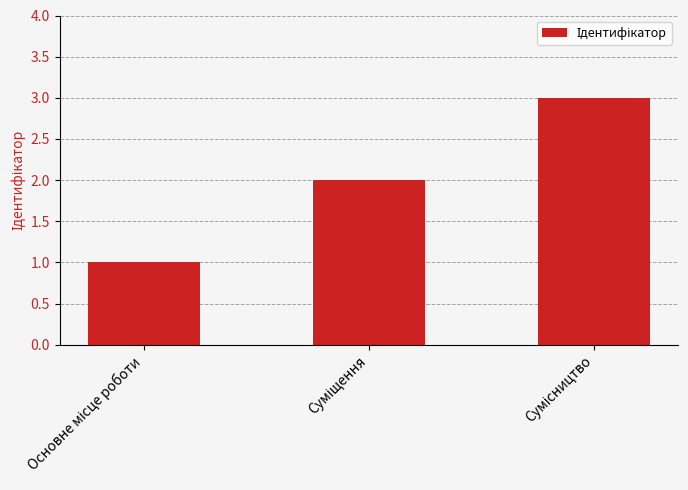

What is the sum of all values?

6